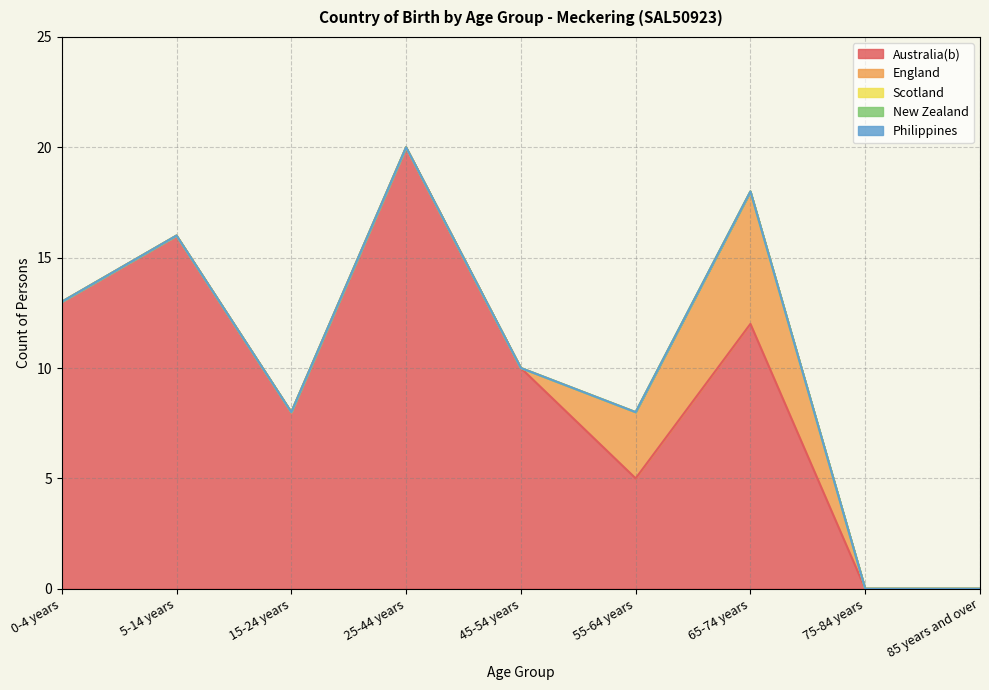

How many lines are shown in the chart?

5